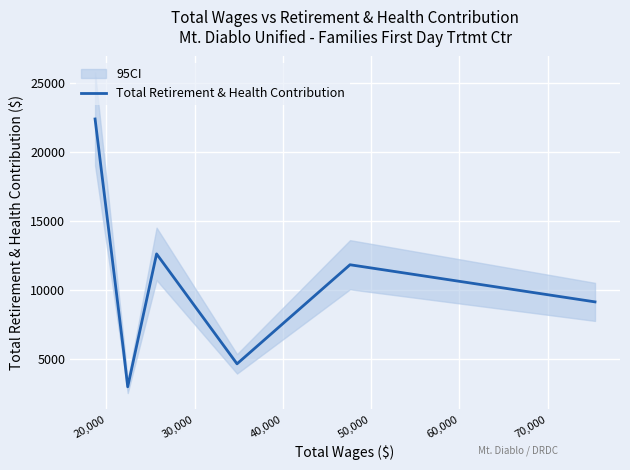

How many lines are shown in the chart?

1